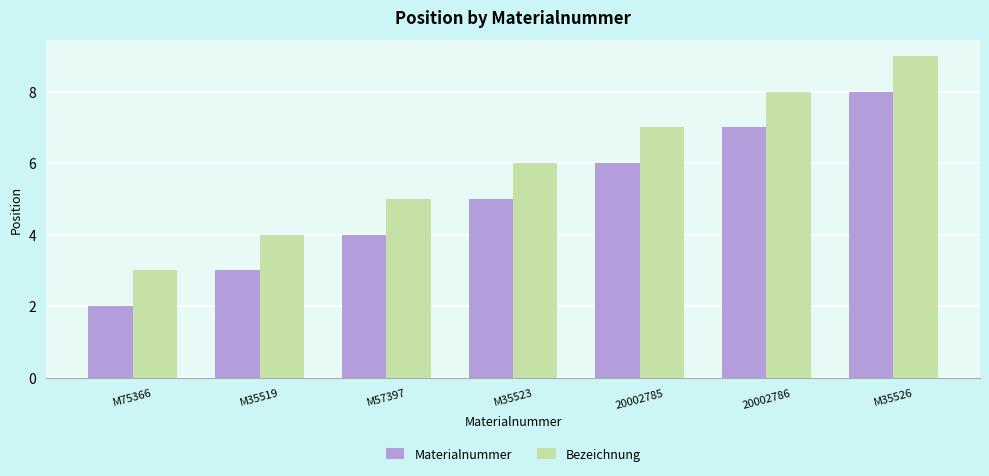

Reading left to right, what are all the values shown in this chart?

Materialnummer: M75366=2	M35519=3	M57397=4	M35523=5	20002785=6	20002786=7	M35526=8
Bezeichnung: M75366=3	M35519=4	M57397=5	M35523=6	20002785=7	20002786=8	M35526=9